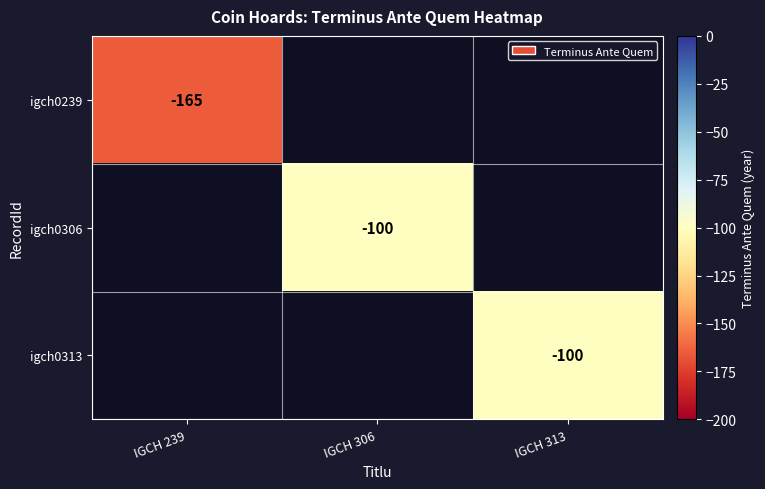

Is it true that igch0306 equals -100 at IGCH 306?

True